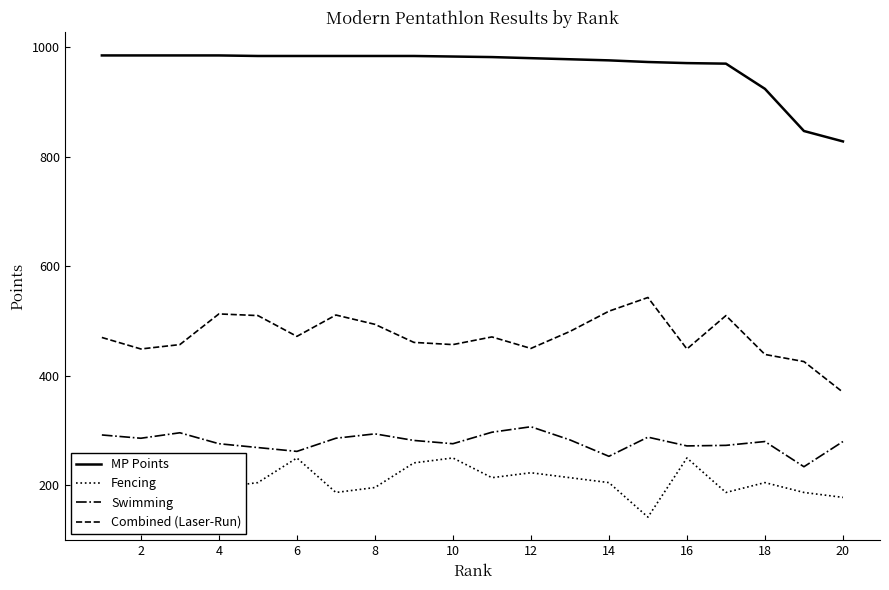

Which series has the largest range (max minus min)?

Combined (Laser-Run)